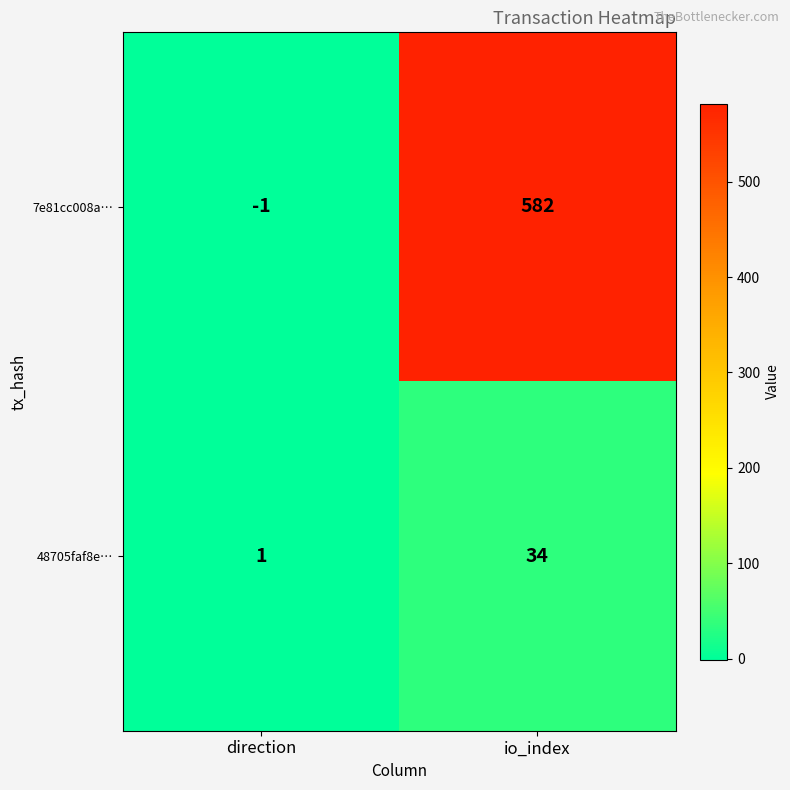

Which series changed the most between direction and io_index?

7e81cc008a…